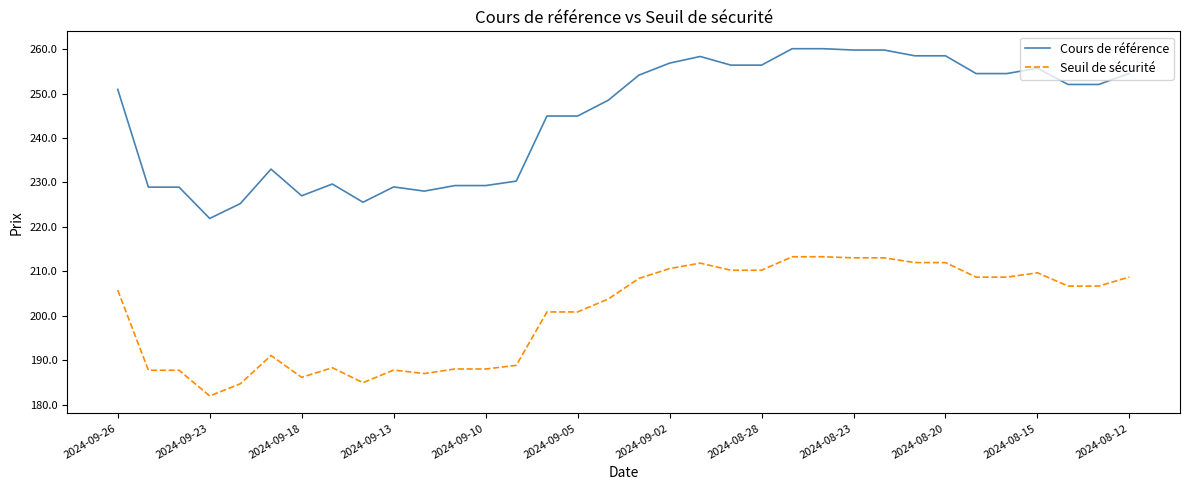

Which series has the widest spread of values?

Cours de référence